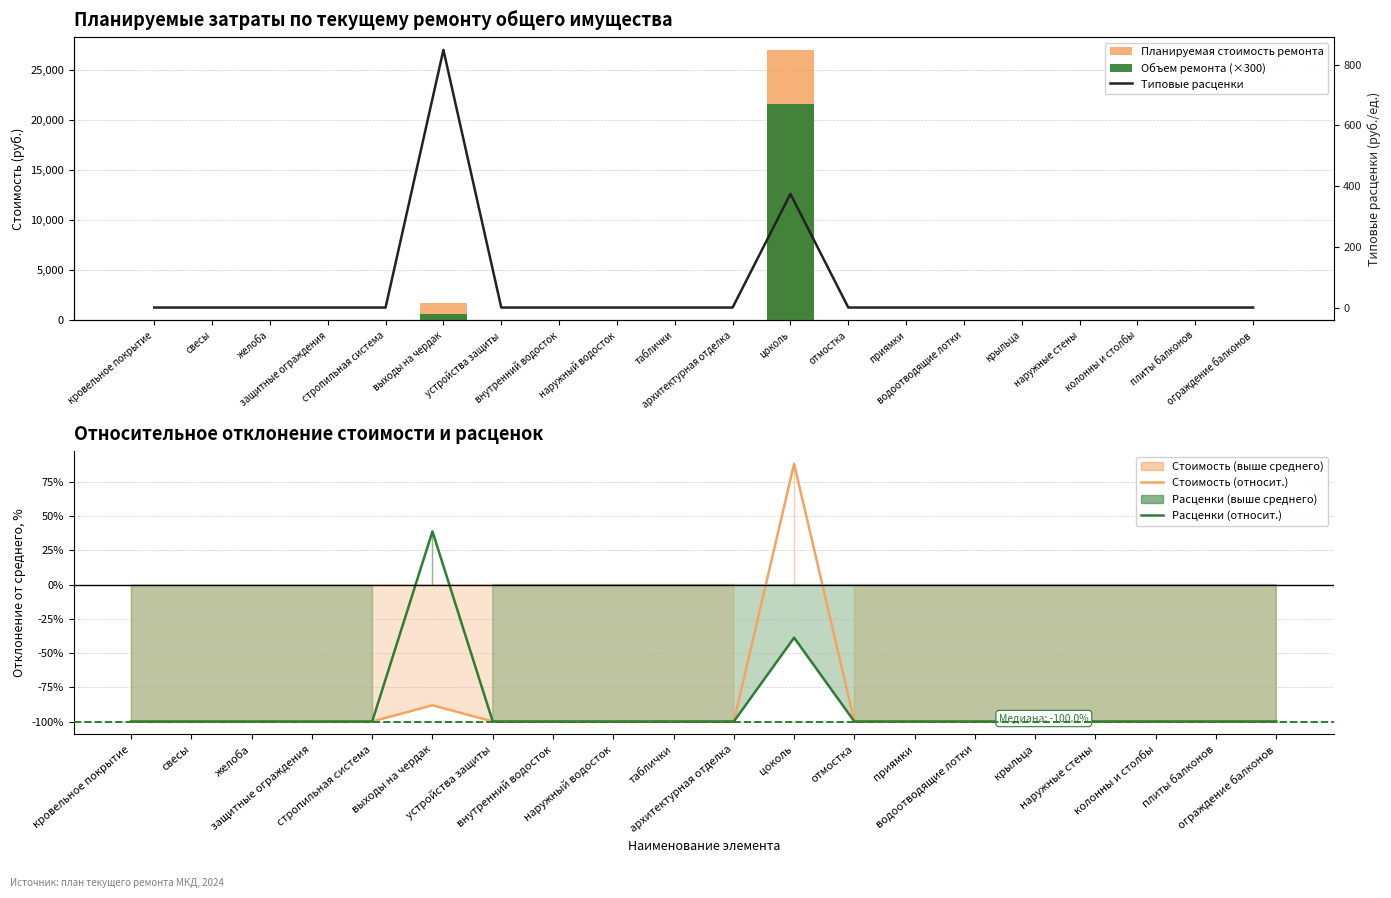

Reading right to left, what are all the values shown in this chart?

Планируемая стоимость ремонта: ограждение балконов=0.0	плиты балконов=0.0	колонны и столбы=0.0	наружные стены=0.0	крыльца=0.0	водоотводящие лотки=0.0	приямки=0.0	отмостка=0.0	цоколь=26943.8	архитектурная отделка=0.0	таблички=0.0	наружный водосток=0.0	внутренний водосток=0.0	устройства защиты=0.0	выходы на чердак=1697.5	стропильная система=0.0	защитные ограждения=0.0	желоба=0.0	свесы=0.0	кровельное покрытие=0.0
Объем ремонта (×300): ограждение балконов=0.0	плиты балконов=0.0	колонны и столбы=0.0	наружные стены=0.0	крыльца=0.0	водоотводящие лотки=0.0	приямки=0.0	отмостка=0.0	цоколь=21600.0	архитектурная отделка=0.0	таблички=0.0	наружный водосток=0.0	внутренний водосток=0.0	устройства защиты=0.0	выходы на чердак=600.0	стропильная система=0.0	защитные ограждения=0.0	желоба=0.0	свесы=0.0	кровельное покрытие=0.0
Стоимость (относит.): ограждение балконов=-100.0	плиты балконов=-100.0	колонны и столбы=-100.0	наружные стены=-100.0	крыльца=-100.0	водоотводящие лотки=-100.0	приямки=-100.0	отмостка=-100.0	цоколь=88.1	архитектурная отделка=-100.0	таблички=-100.0	наружный водосток=-100.0	внутренний водосток=-100.0	устройства защиты=-100.0	выходы на чердак=-88.1	стропильная система=-100.0	защитные ограждения=-100.0	желоба=-100.0	свесы=-100.0	кровельное покрытие=-100.0
Расценки (относит.): ограждение балконов=-100.0	плиты балконов=-100.0	колонны и столбы=-100.0	наружные стены=-100.0	крыльца=-100.0	водоотводящие лотки=-100.0	приямки=-100.0	отмостка=-100.0	цоколь=-38.8	архитектурная отделка=-100.0	таблички=-100.0	наружный водосток=-100.0	внутренний водосток=-100.0	устройства защиты=-100.0	выходы на чердак=38.8	стропильная система=-100.0	защитные ограждения=-100.0	желоба=-100.0	свесы=-100.0	кровельное покрытие=-100.0
Типовые расценки: ограждение балконов=0.0	плиты балконов=0.0	колонны и столбы=0.0	наружные стены=0.0	крыльца=0.0	водоотводящие лотки=0.0	приямки=0.0	отмостка=0.0	цоколь=374.2	архитектурная отделка=0.0	таблички=0.0	наружный водосток=0.0	внутренний водосток=0.0	устройства защиты=0.0	выходы на чердак=848.8	стропильная система=0.0	защитные ограждения=0.0	желоба=0.0	свесы=0.0	кровельное покрытие=0.0